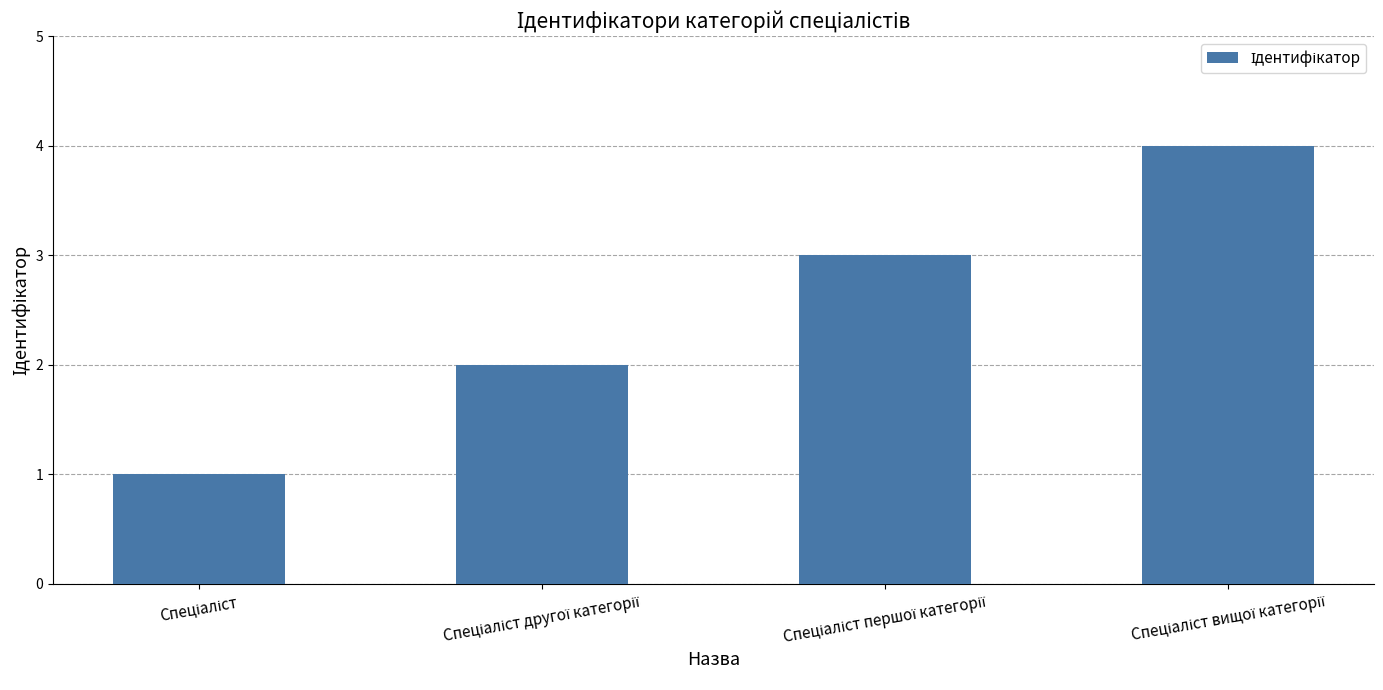

What is the difference between the maximum and minimum values?

3